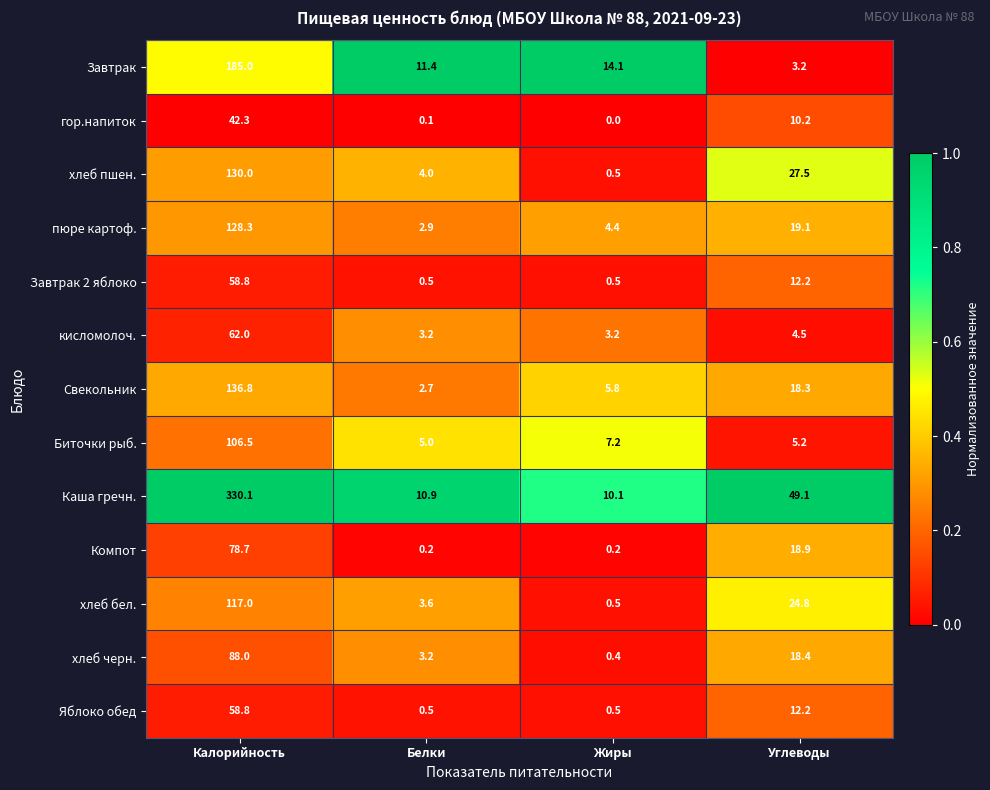

Which label corresponds to the smallest value in the chart?

Жиры